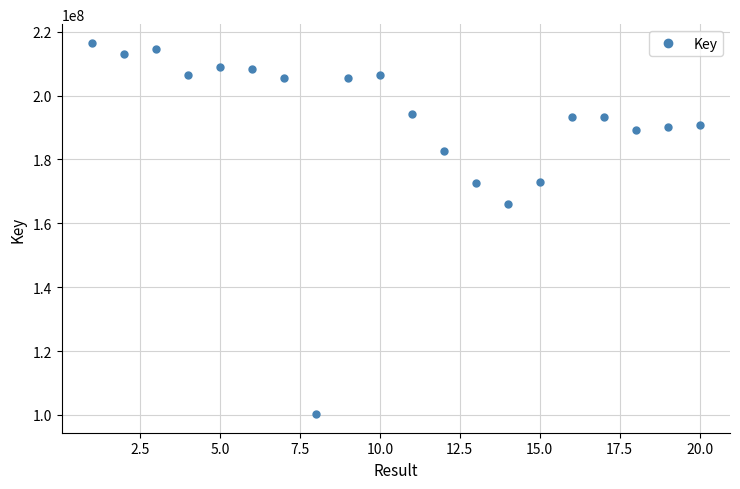

What is the greatest value displayed?

216564108